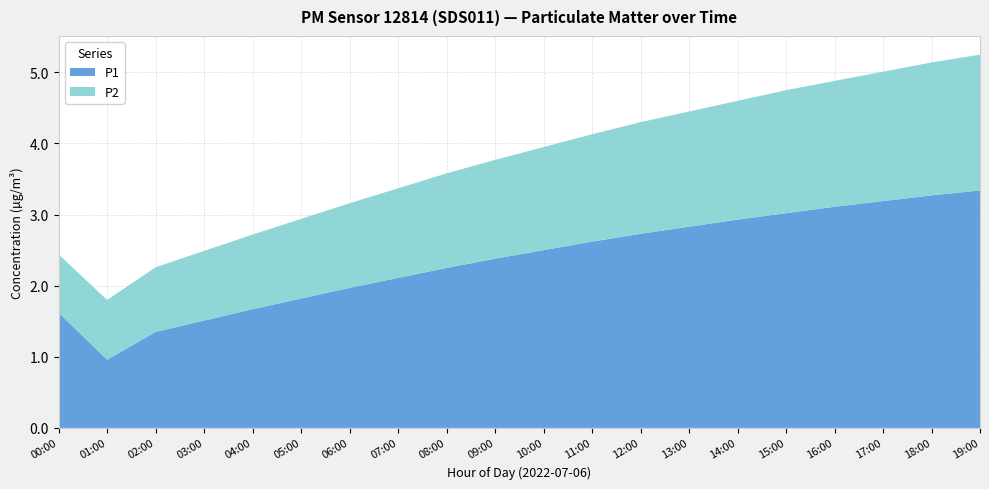

What is the difference between the maximum and minimum values in the P1 series?

2.4